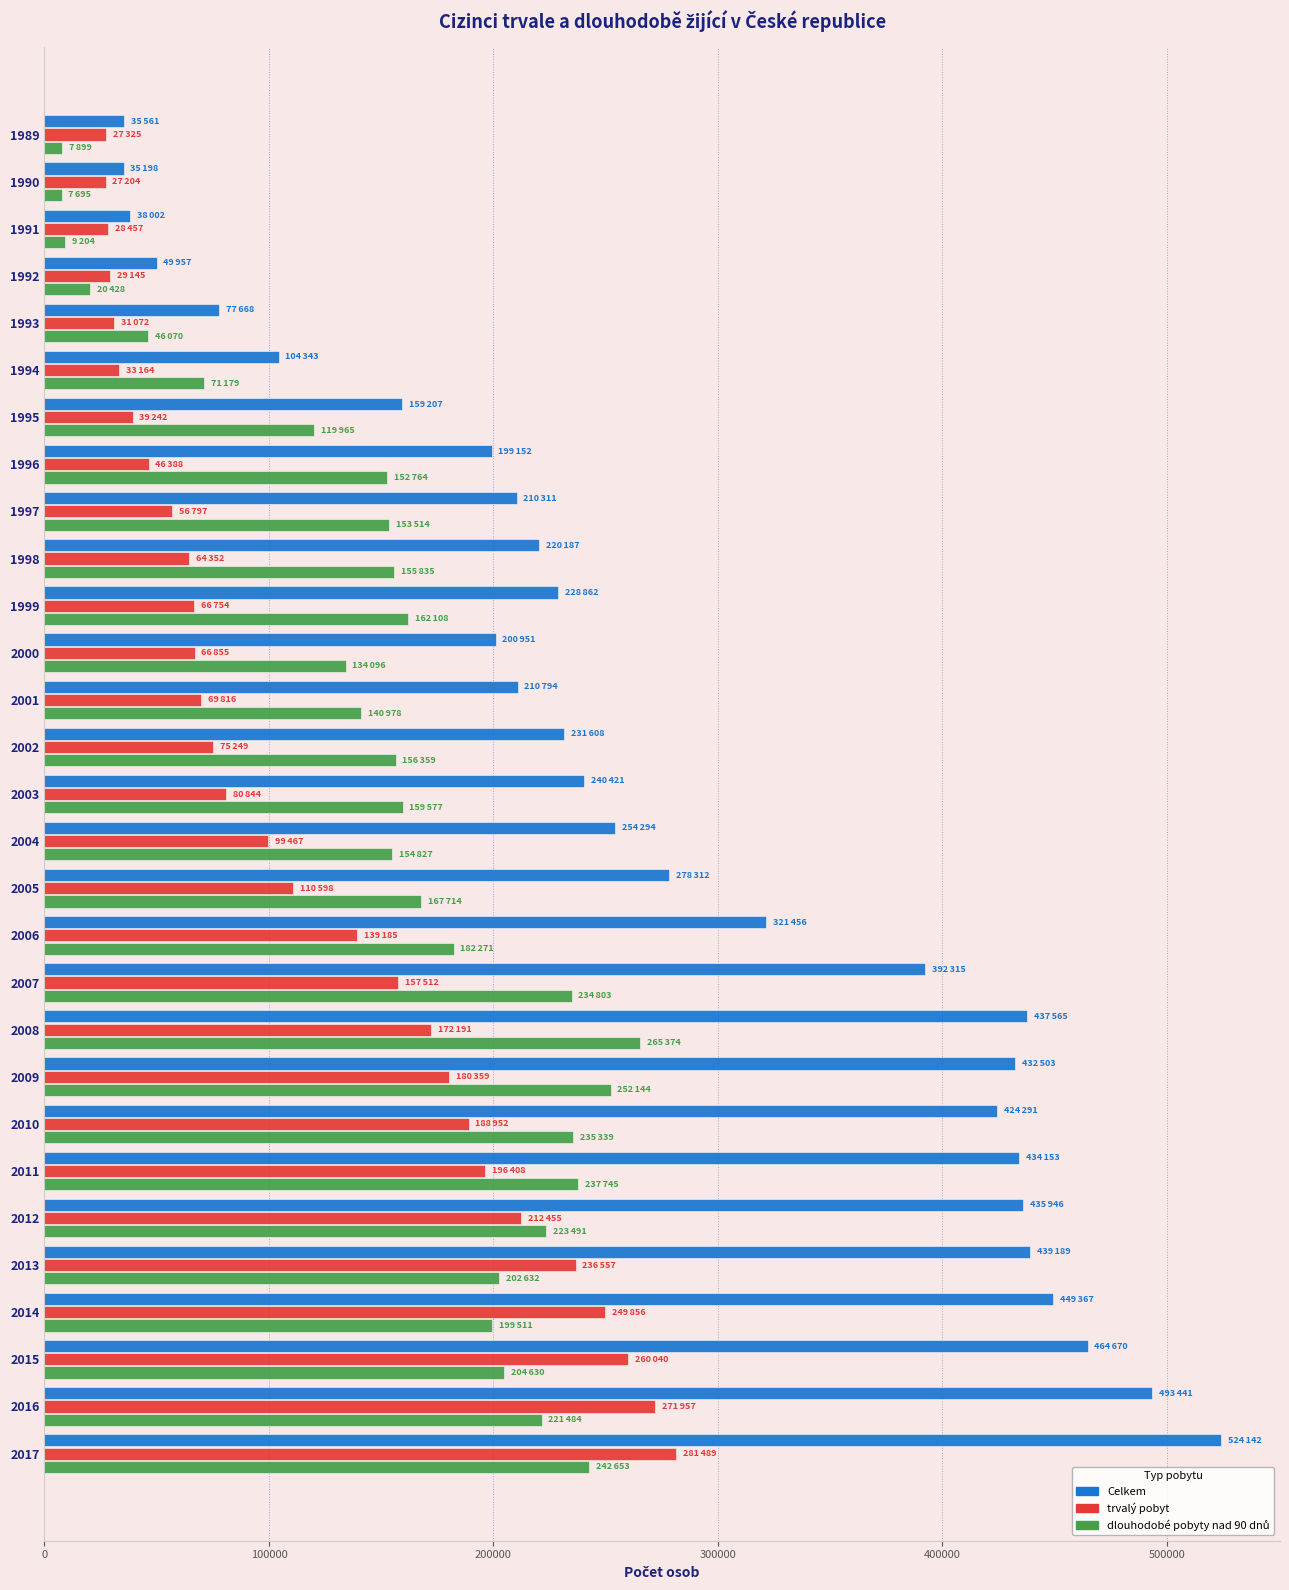

Which series has the largest total across all categories?

Celkem